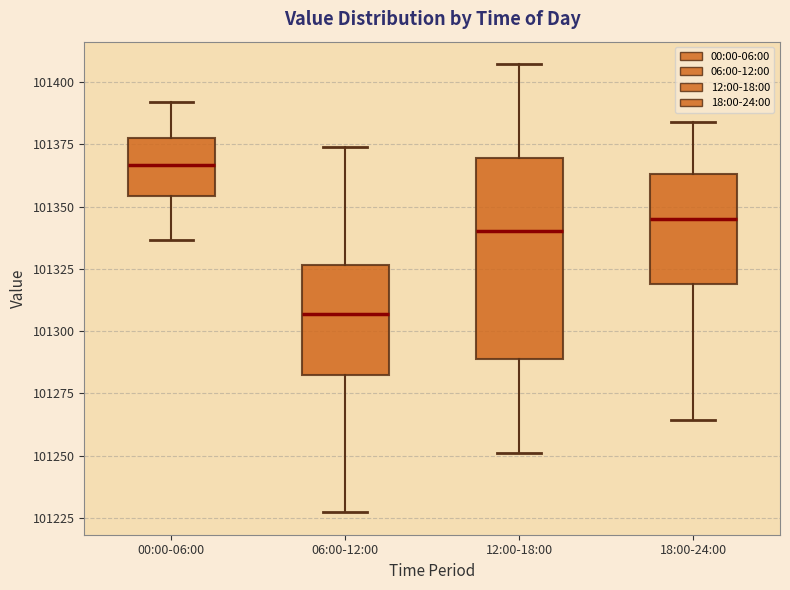

Where is the upper edge of the box for 12:00-18:00 on the y-axis? The values are not printed on the chart, so give them approximately, as read against the axis.

101370